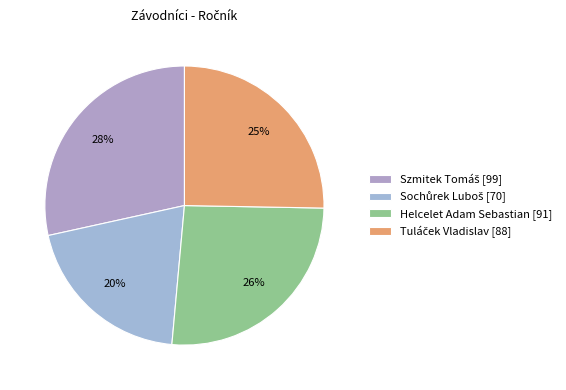

Which category has the smallest portion of the pie?

Sochůrek Luboš